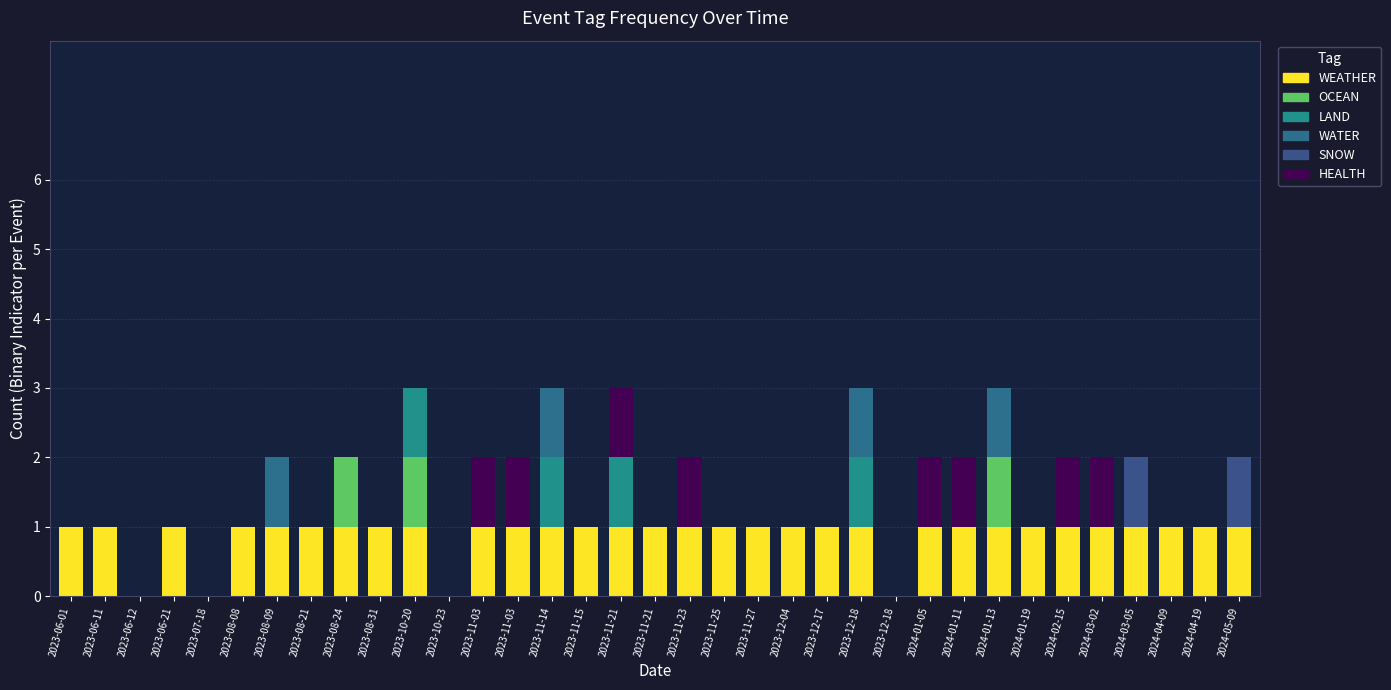

Is it true that LAND equals -1 at 2023-08-09?

False